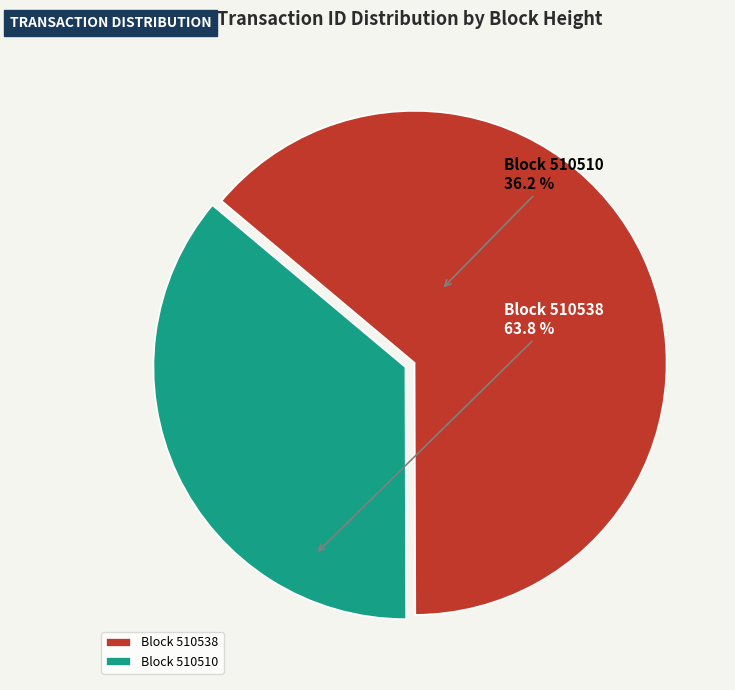

Which category has the smallest portion of the pie?

Block 510510